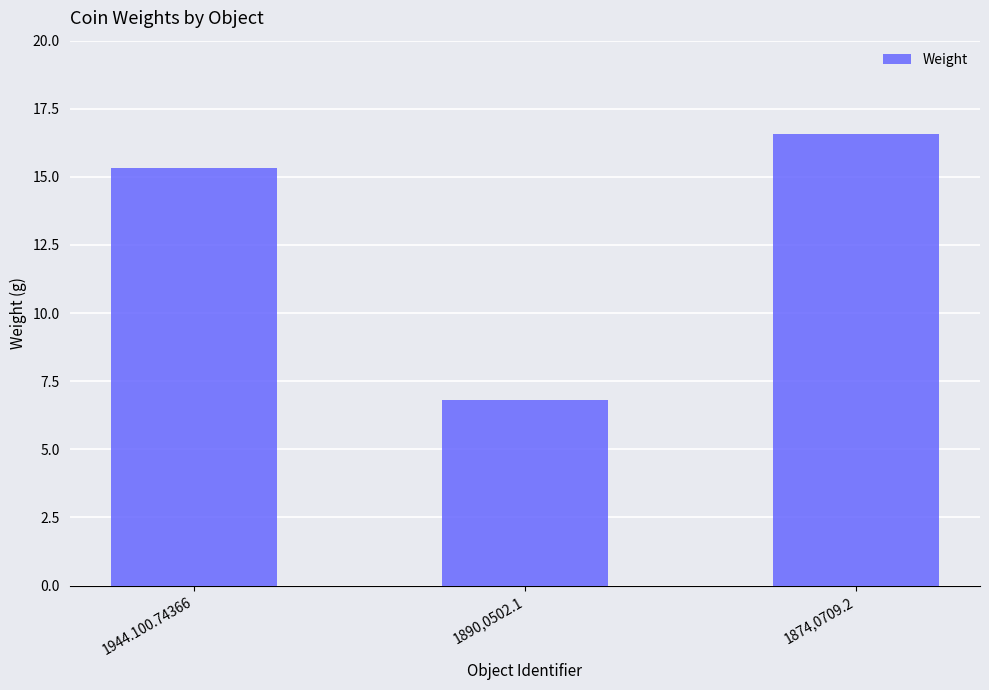

What is the maximum value shown in the chart?

16.6